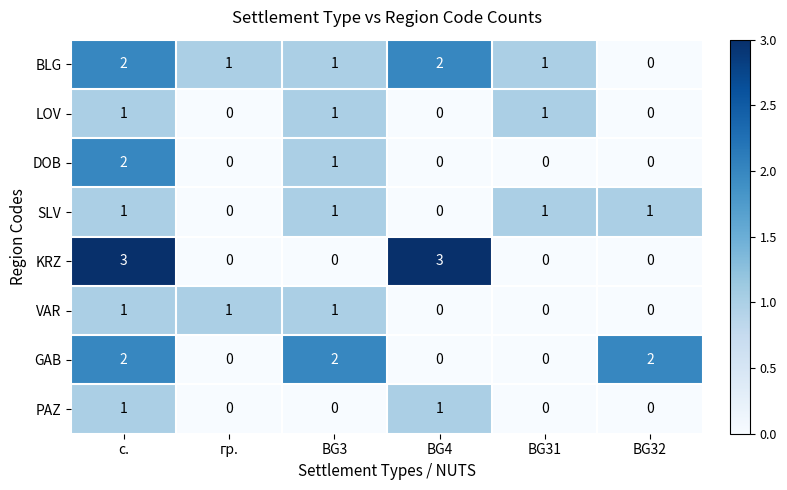

What is the total value across all series at с.?

13